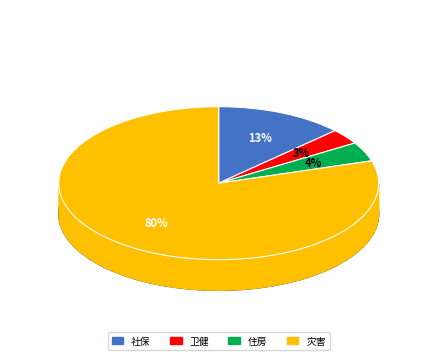

Count the number of slices in the pie.

4